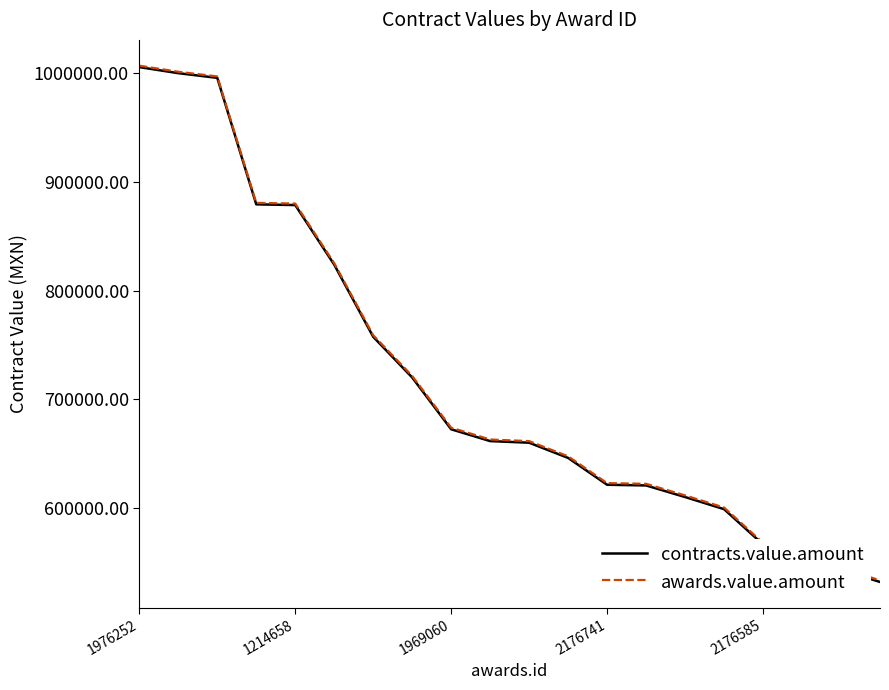

Which series has the widest spread of values?

contracts.value.amount